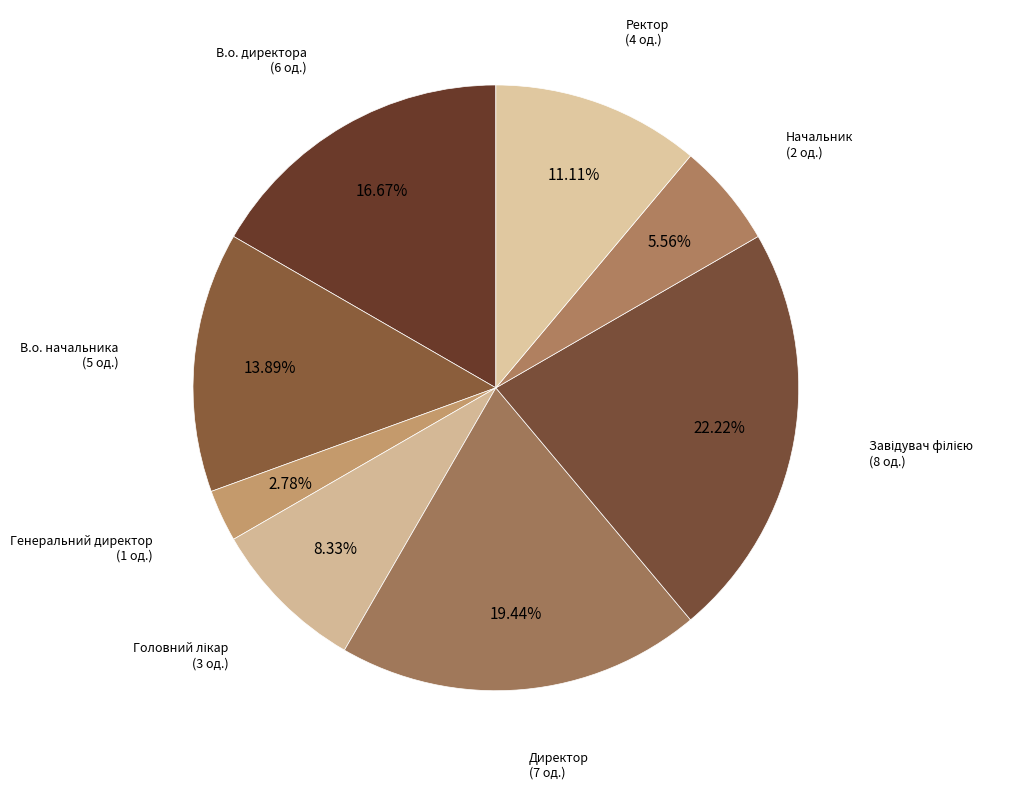

Does any single category account for the majority?

No